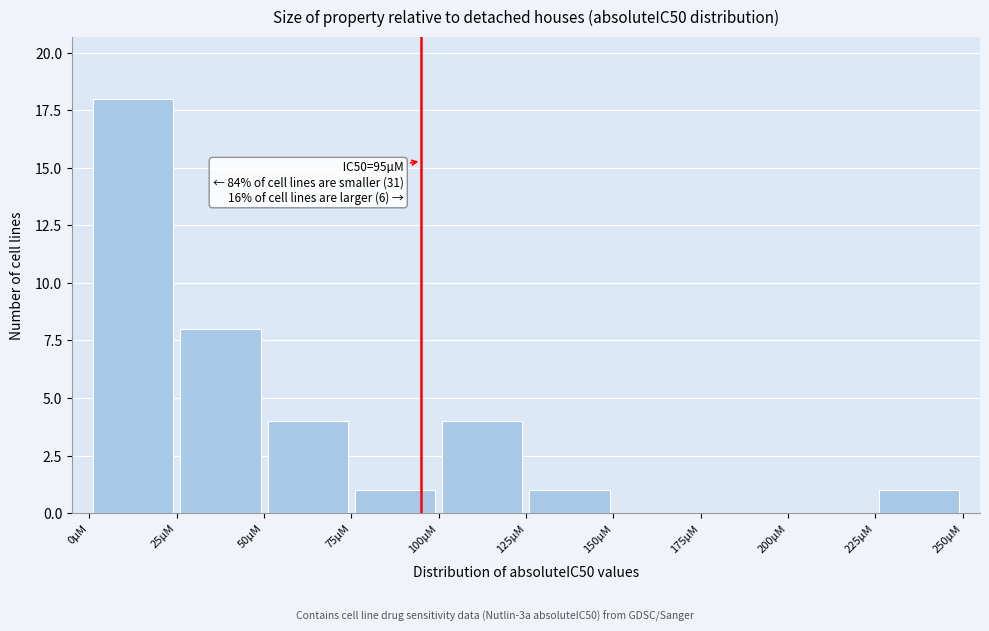

Over which range of the x-axis is the bar tallest?

0 to 25